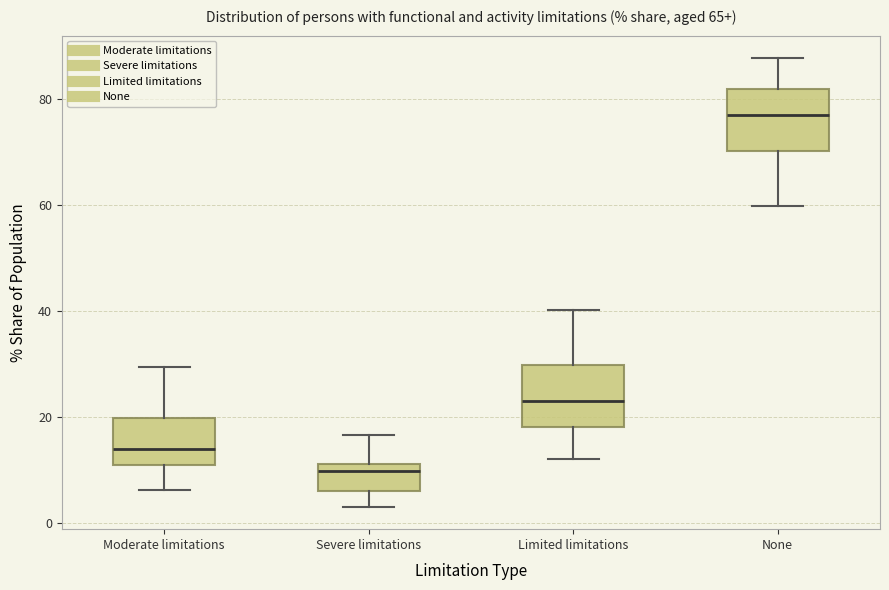

Reading left to right, read every box against the y-axis: the position of its median line, the range the box covers, and the ends of its whiskers. The values are not printed on the chart, so give them approximately, as read against the axis.

Moderate limitations: median 14, box 12 to 20, whiskers 6 to 30
Severe limitations: median 10, box 6 to 12, whiskers 4 to 16
Limited limitations: median 24, box 18 to 30, whiskers 12 to 40
None: median 78, box 70 to 82, whiskers 60 to 88